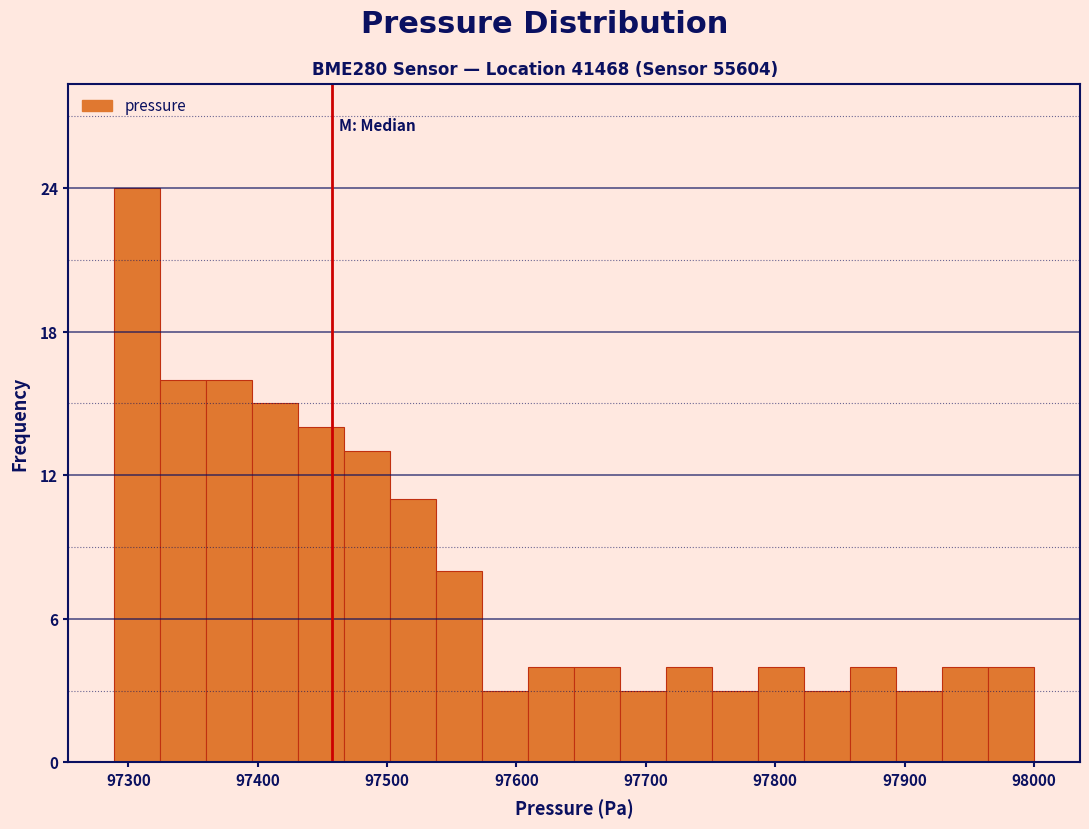

Around what value on the x-axis is the tallest bar? Give the approximate position of its centre, as read against the axis.

97310